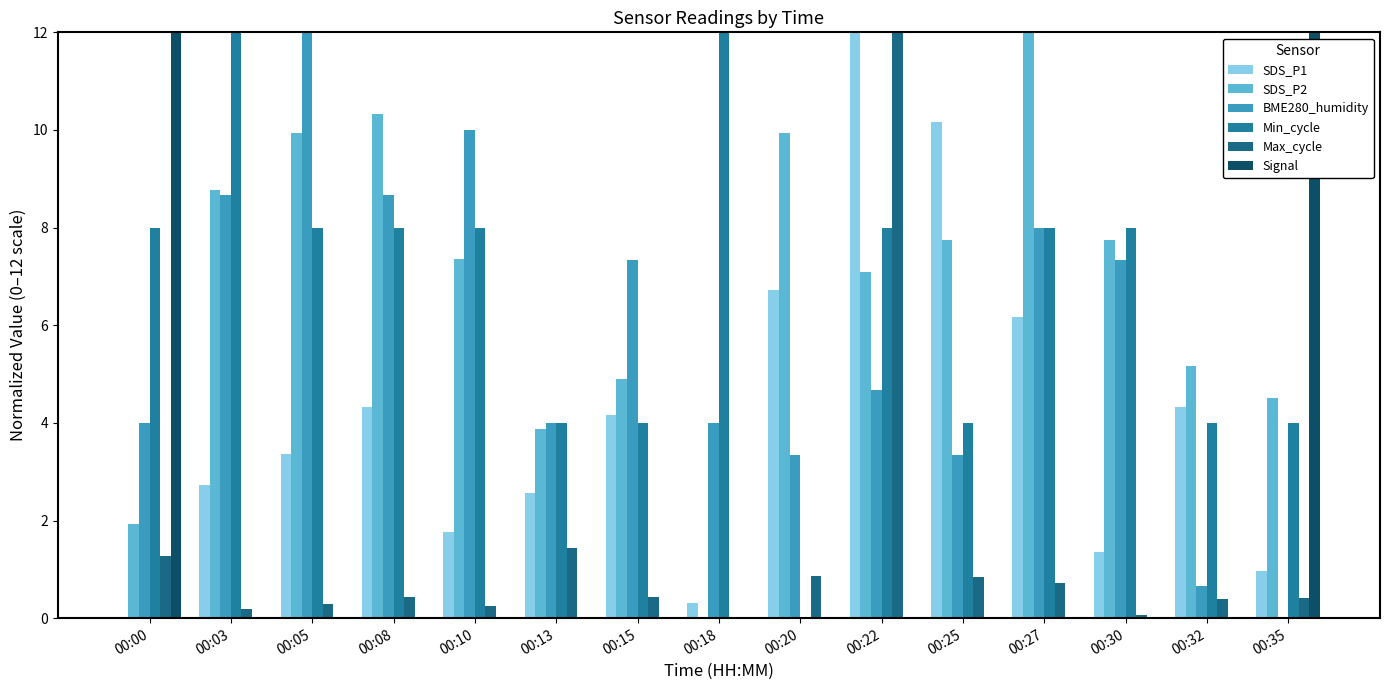

What is the sum of all Signal values?

24.0